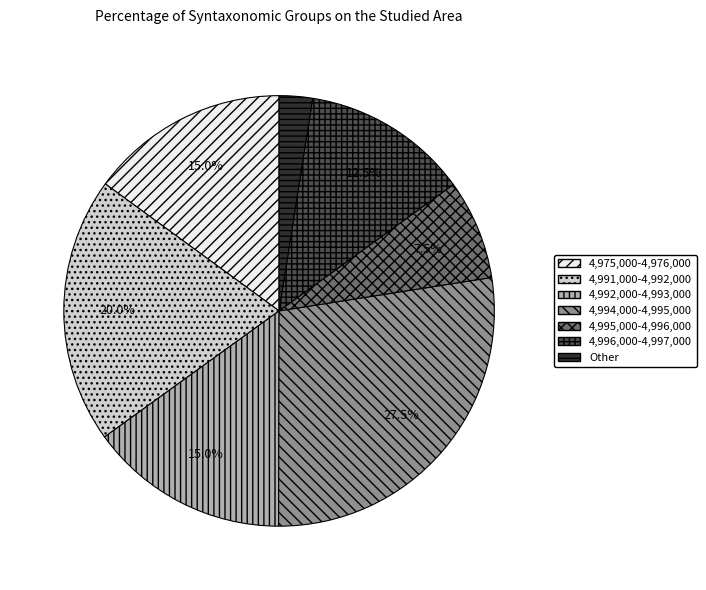

Does any single category account for the majority?

No